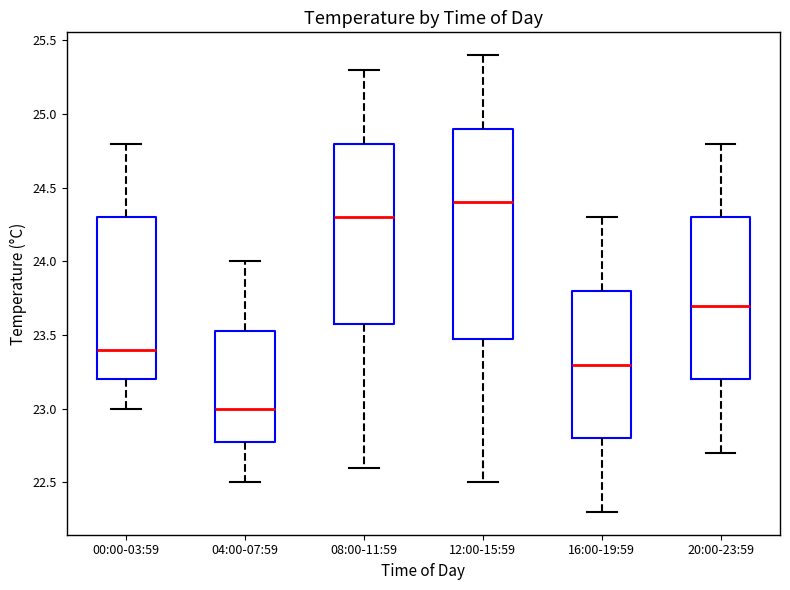

Reading left to right, transcribe this box plot: for each box, give where its median line is, the range the box spans, and where its two whiskers end, as read against the y-axis. The values are not printed on the chart, so give them approximately, as read against the axis.

00:00-03:59: median 23.40, box 23.20 to 24.30, whiskers 23.00 to 24.80
04:00-07:59: median 23.00, box 22.80 to 23.55, whiskers 22.50 to 24.00
08:00-11:59: median 24.30, box 23.60 to 24.80, whiskers 22.60 to 25.30
12:00-15:59: median 24.40, box 23.50 to 24.90, whiskers 22.50 to 25.40
16:00-19:59: median 23.30, box 22.80 to 23.80, whiskers 22.30 to 24.30
20:00-23:59: median 23.70, box 23.20 to 24.30, whiskers 22.70 to 24.80